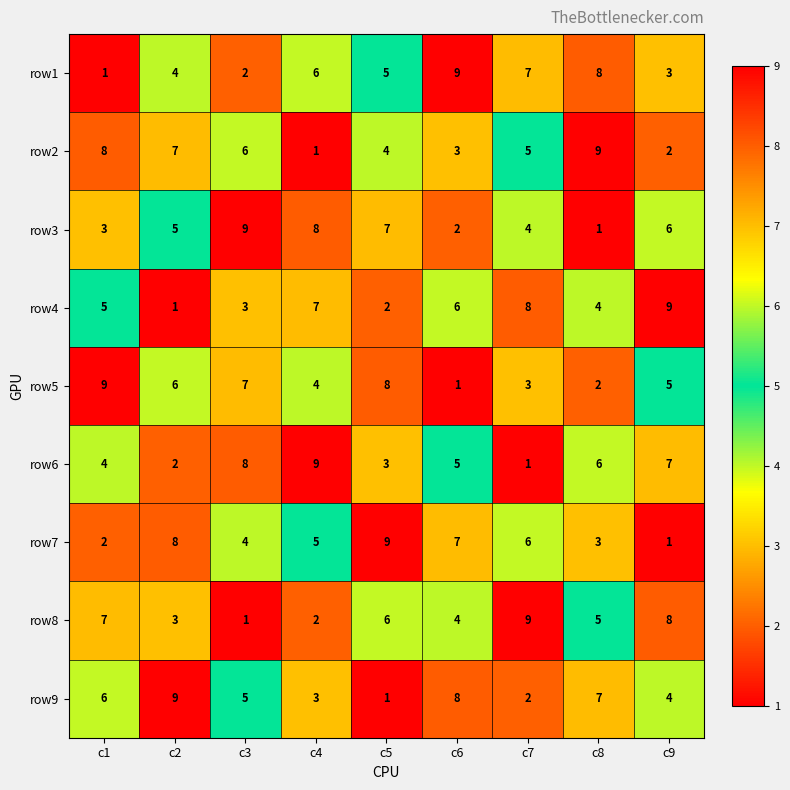

True or false: row6 has a value of 11 at c3.

False